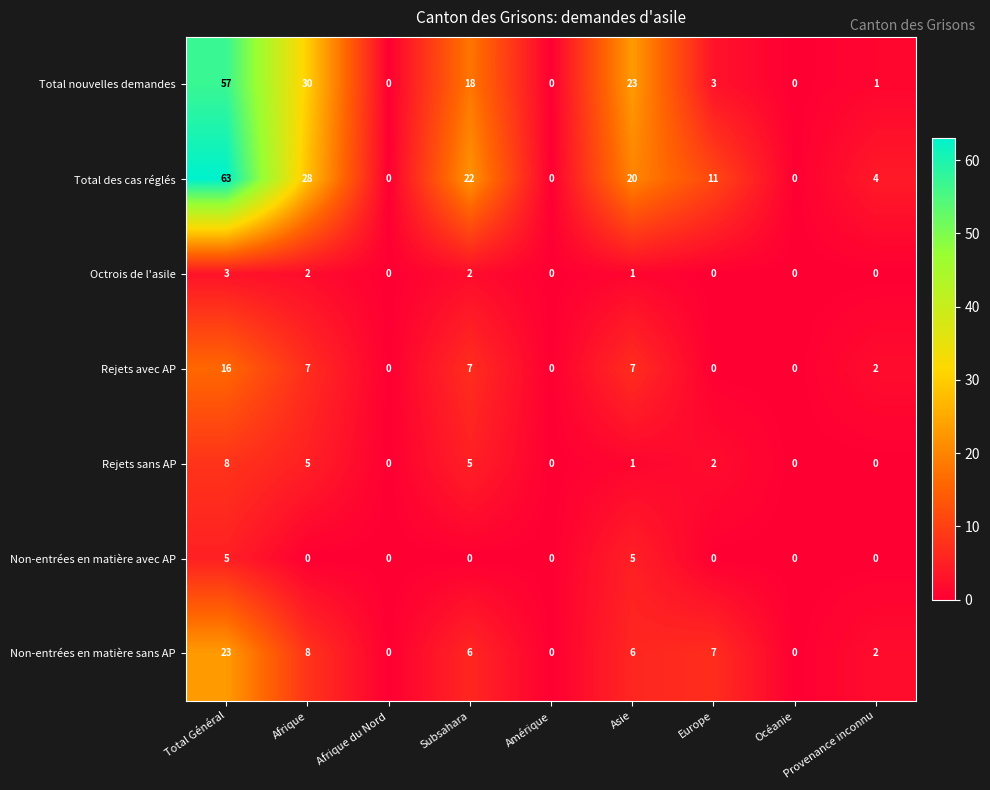

What is the total value across all series at Total Général?

175